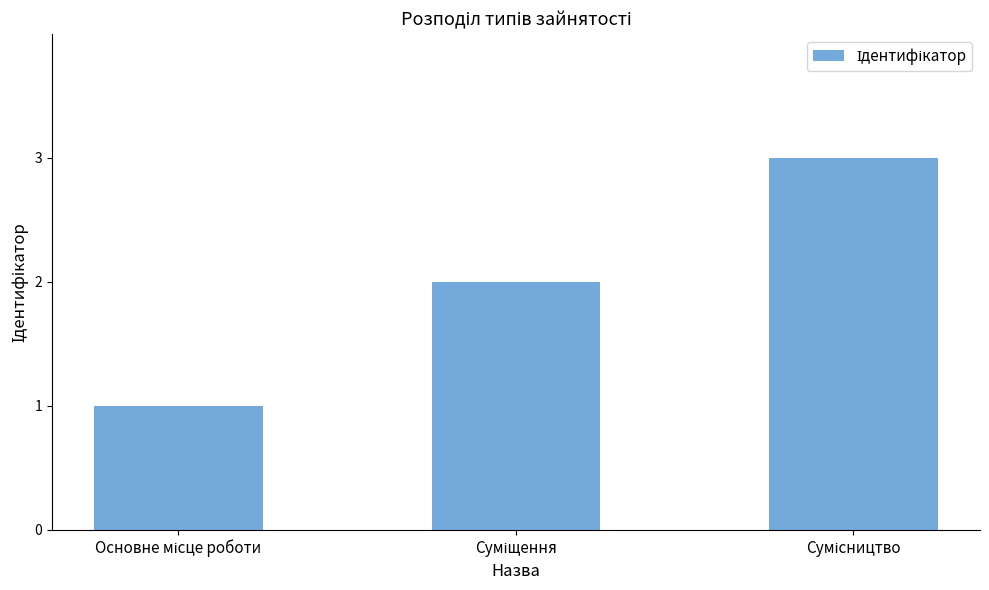

What is the sum of all values?

6